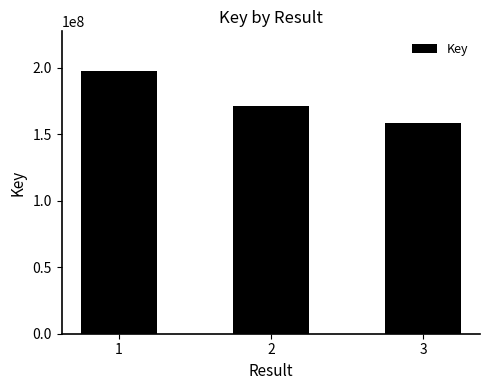

What is the change in value from 1 to 3?

-39155416